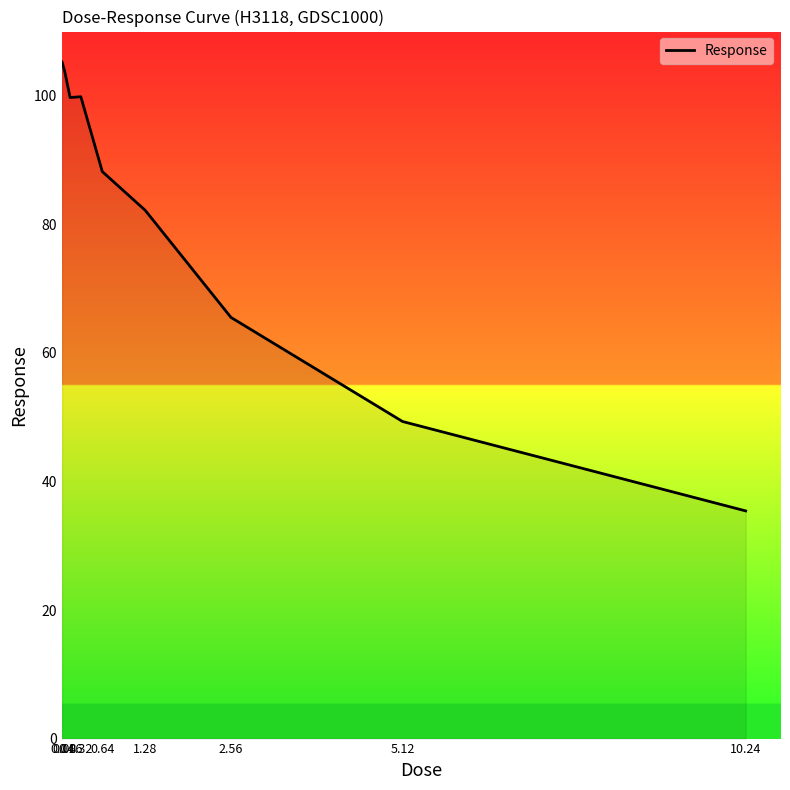

The value at 0.04 is 105.2. True or false?

True